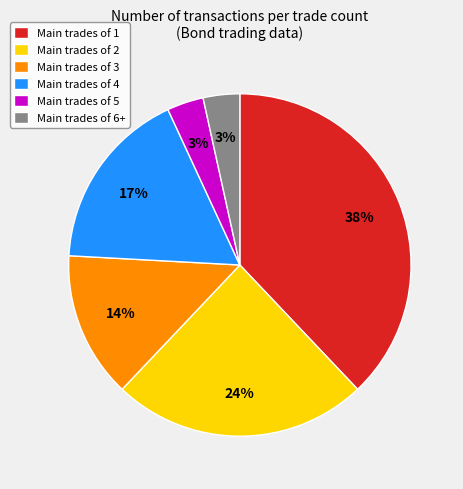

Is Main trades of 5 the majority of the pie?

No